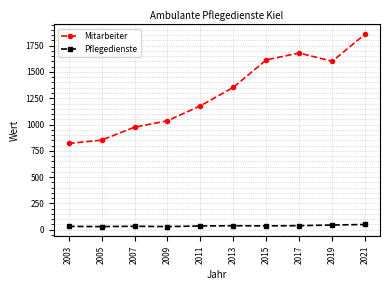

What is the difference between the maximum and minimum values in the Pflegedienste series?

20